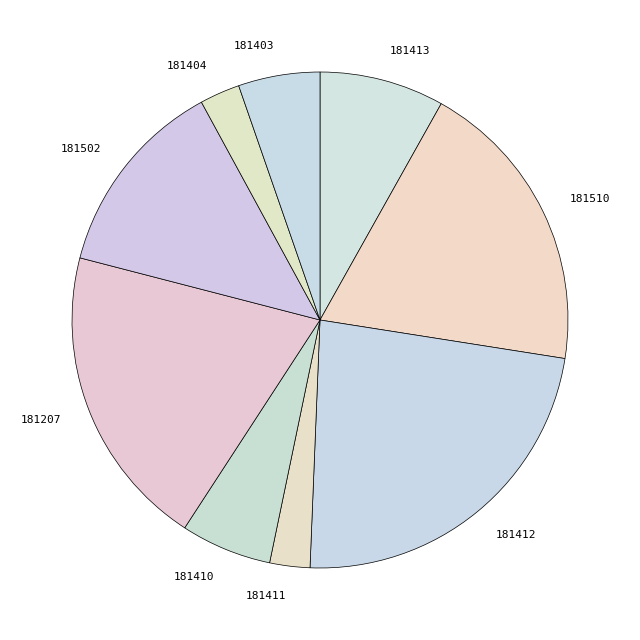

What is the ratio of the value at 181510 to the value at 181403?

3.6